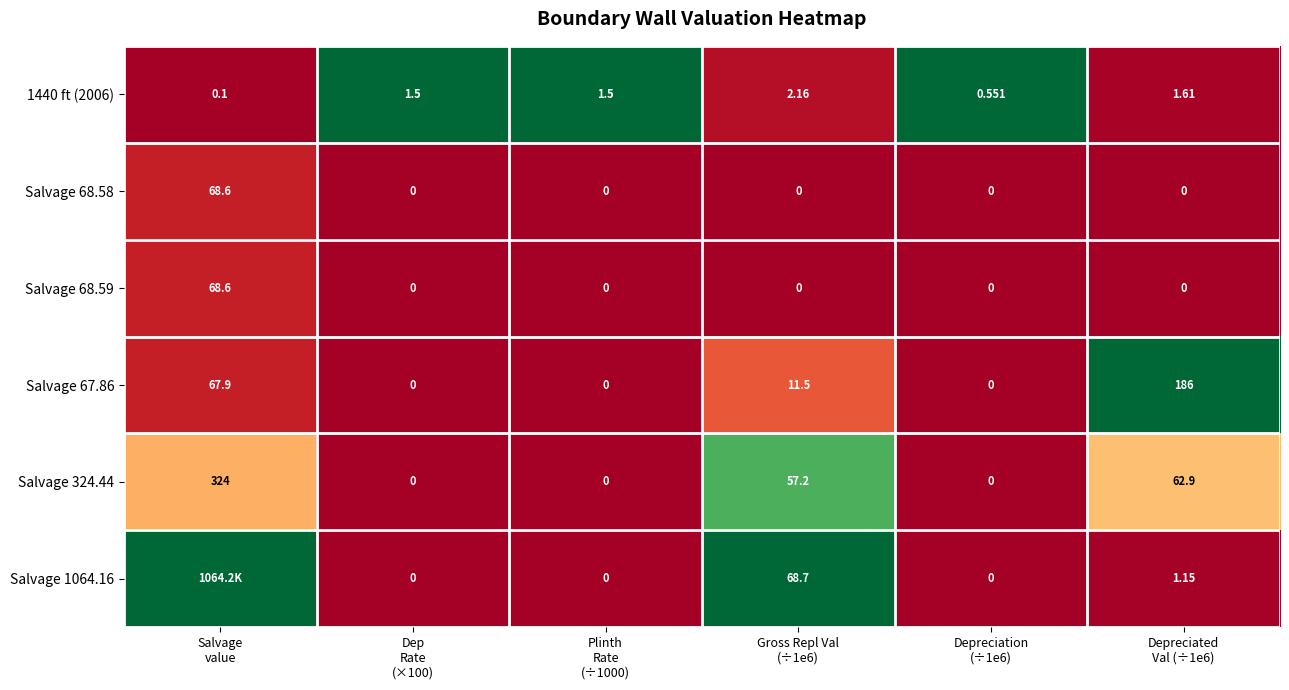

The Salvage 67.86 series shows 0.6 at Plinth Rate (÷1000). True or false?

False